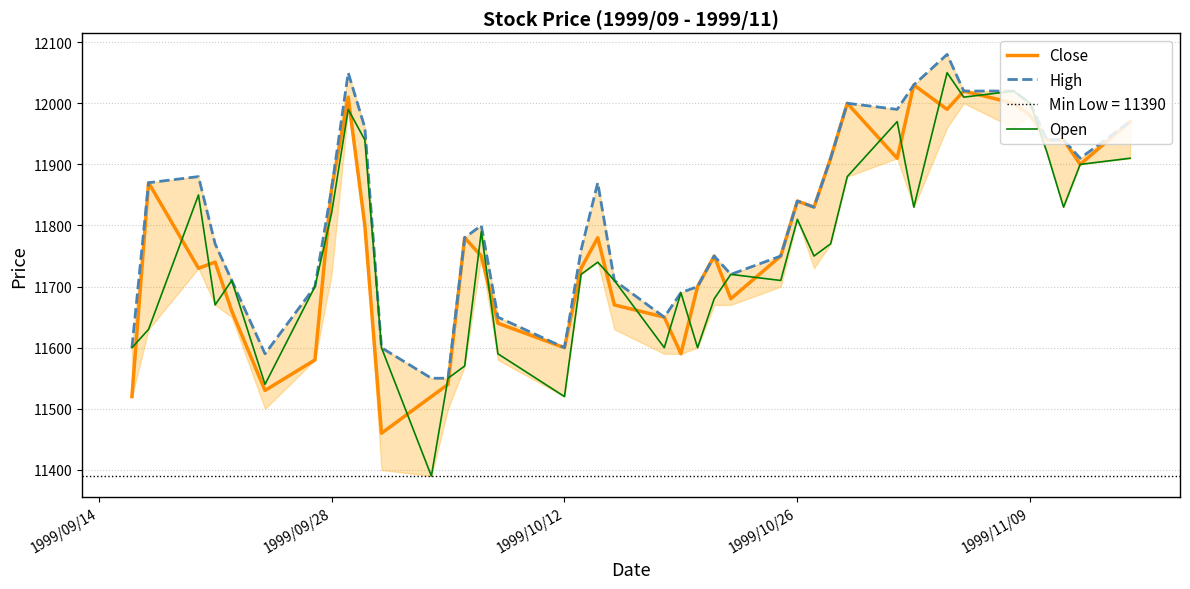

What is the lowest value of the Close series?

11460